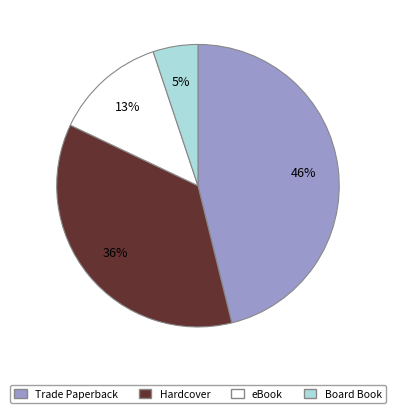

Is there a majority slice in this chart?

No